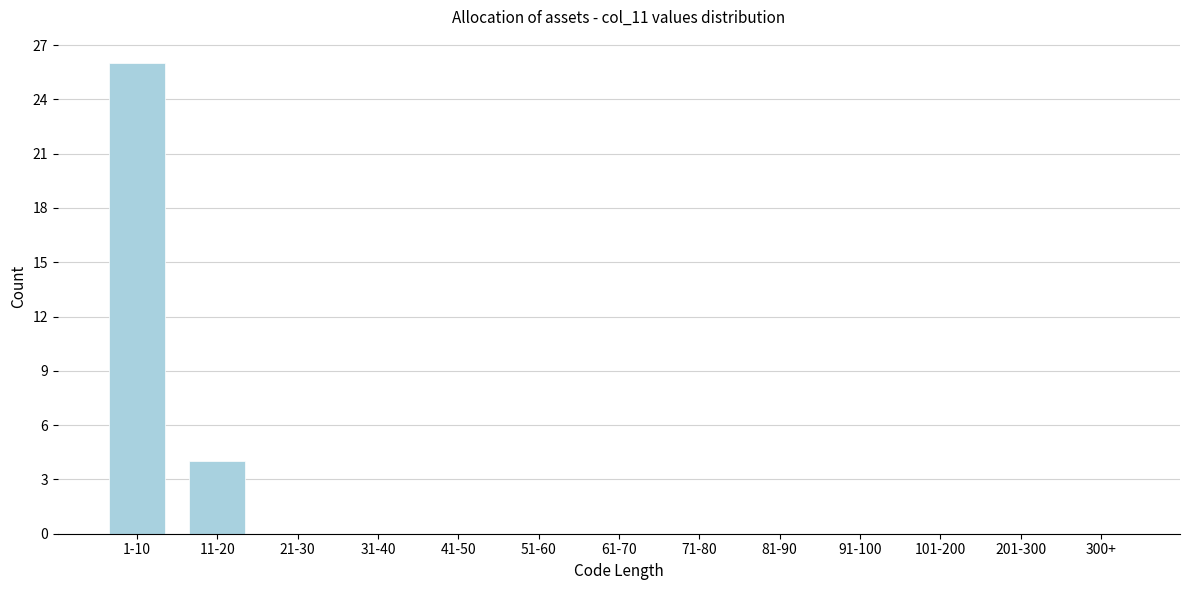

Reading left to right, what are all the values shown in this chart?

1-10=26	11-20=4	21-30=0	31-40=0	41-50=0	51-60=0	61-70=0	71-80=0	81-90=0	91-100=0	101-200=0	201-300=0	300+=0